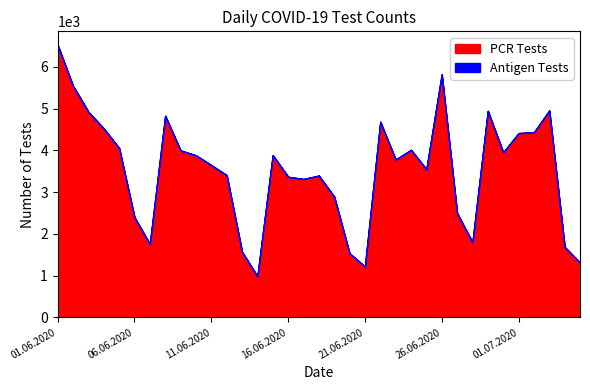

What is the average value of the PCR Tests series?

3530